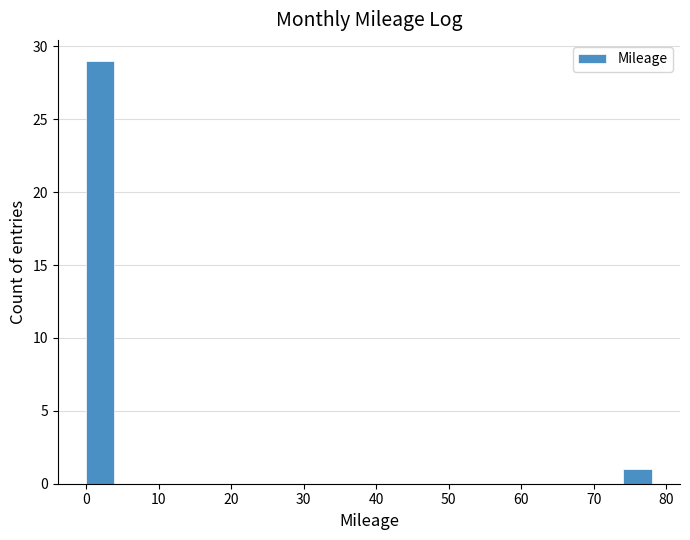

Read against the x-axis, roughly where is the centre of the tallest bar?

2